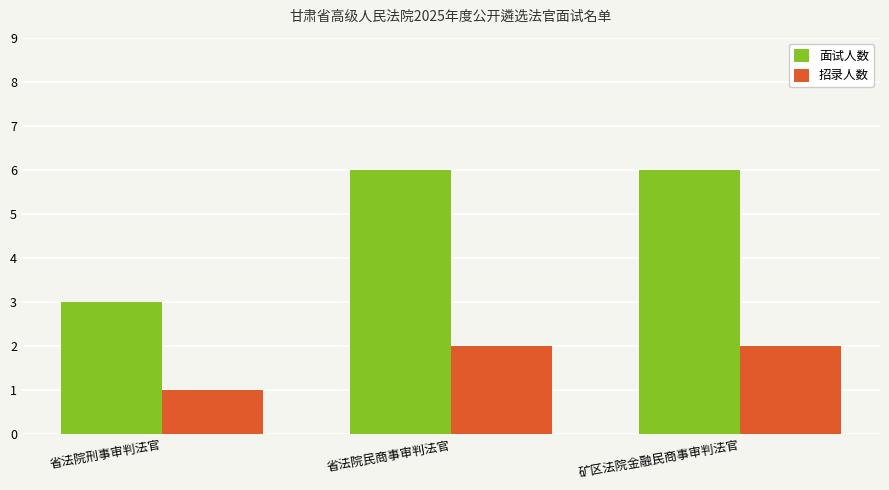

Between 省法院刑事审判法官 and 矿区法院金融民商事审判法官, which series saw the biggest shift?

面试人数